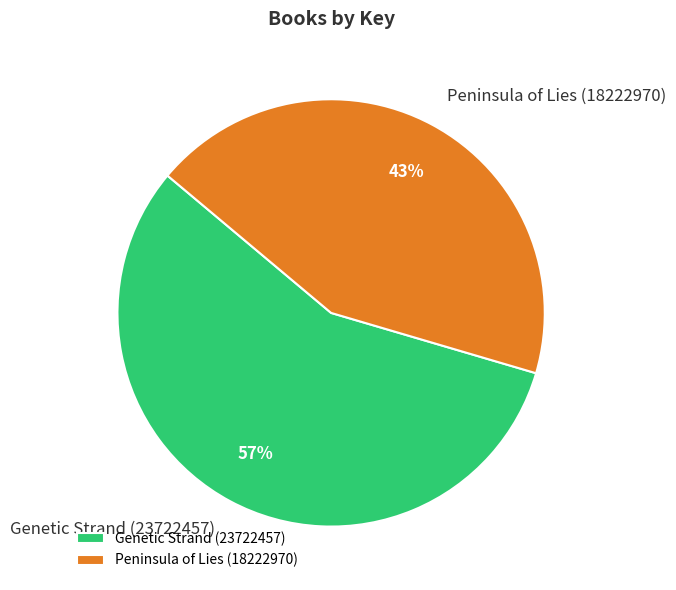

How many slices are in this pie chart?

2